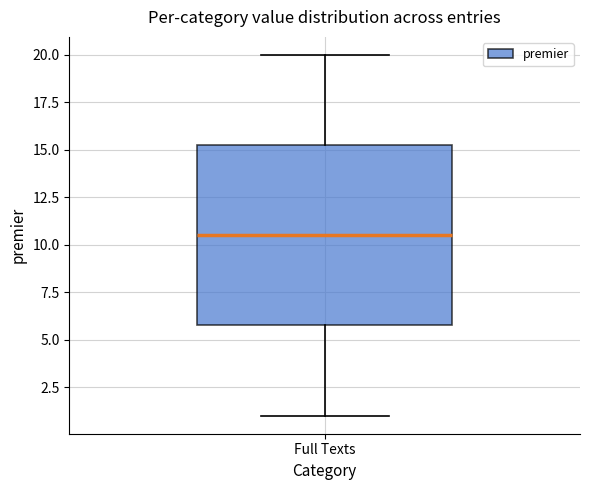

Read this box plot against the y-axis: the position of the median line, the range covered by the box, and the ends of both whiskers. The values are not printed on the chart, so give them approximately, as read against the axis.

median 10.5, box 6.0 to 15.5, whiskers 1.0 to 20.0